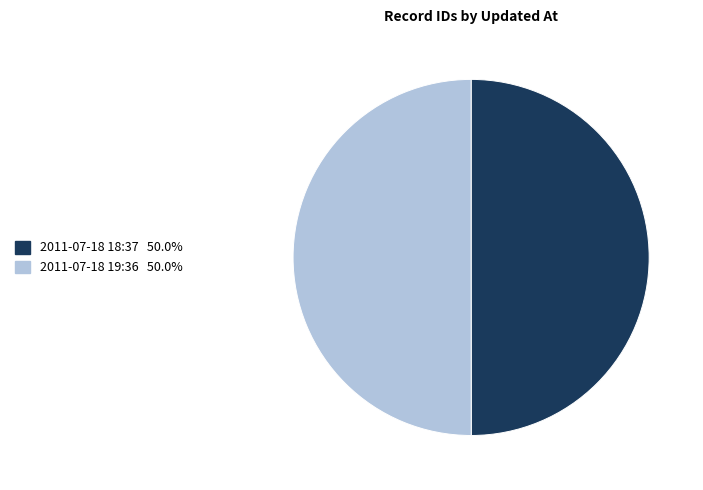

Count the number of slices in the pie.

2